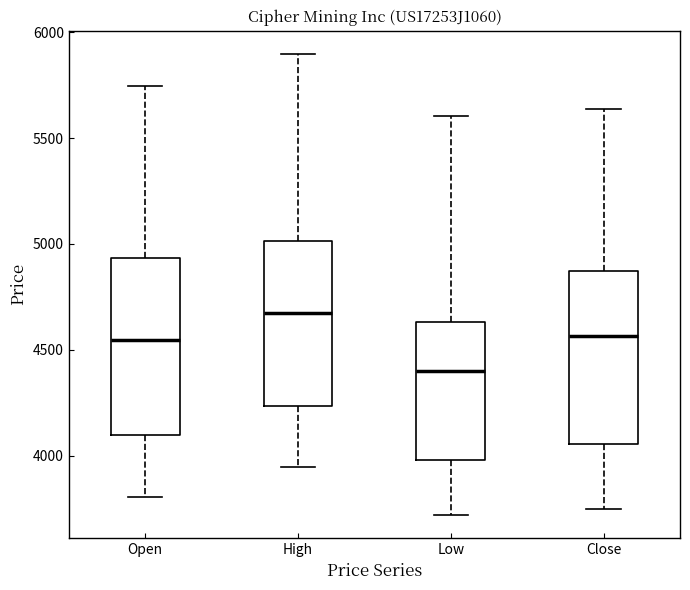

Reading left to right, read every box against the y-axis: the position of its median line, the range the box covers, and the ends of its whiskers. The values are not printed on the chart, so give them approximately, as read against the axis.

Open: median 4550, box 4100 to 4950, whiskers 3800 to 5750
High: median 4650, box 4250 to 5000, whiskers 3950 to 5900
Low: median 4400, box 4000 to 4650, whiskers 3700 to 5600
Close: median 4550, box 4050 to 4850, whiskers 3750 to 5650